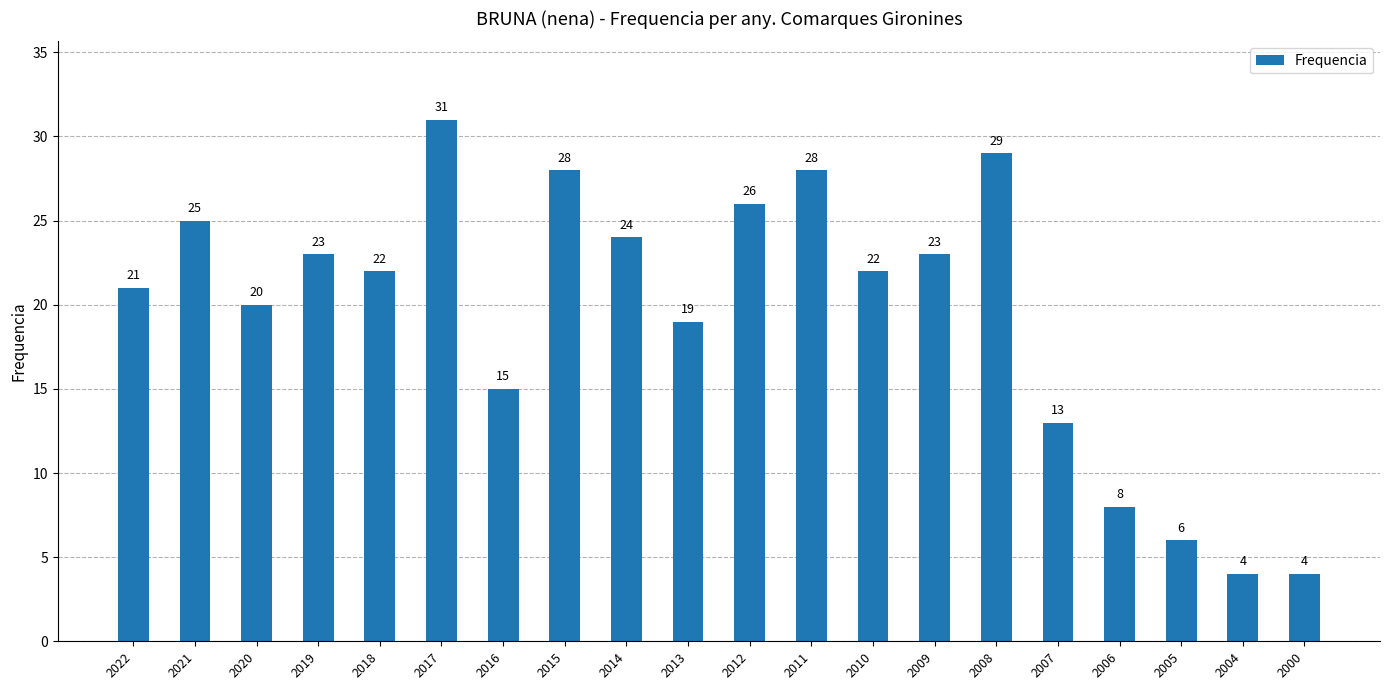

What is the greatest value displayed?

31